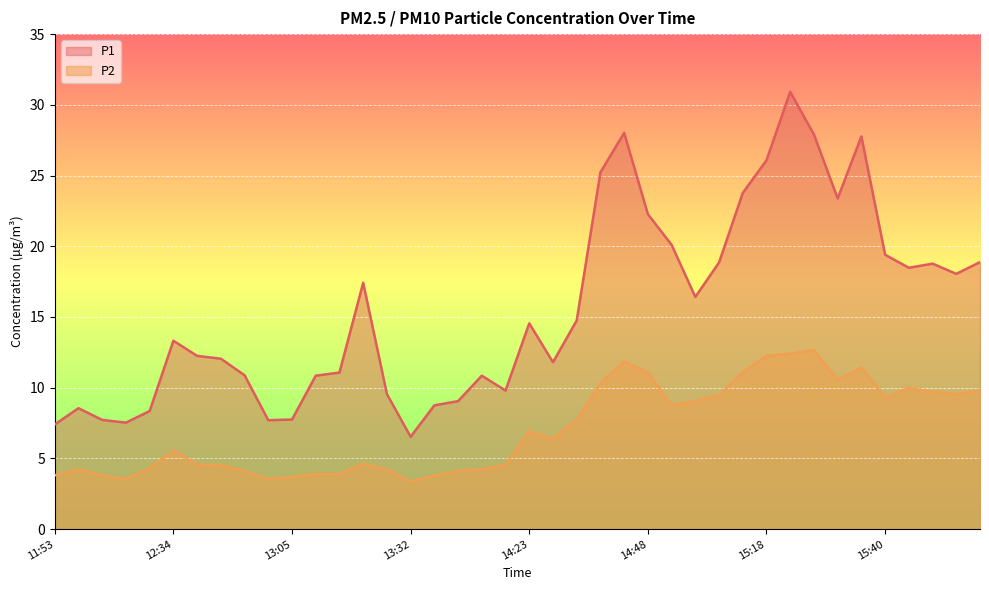

What is the greatest value displayed?

30.9